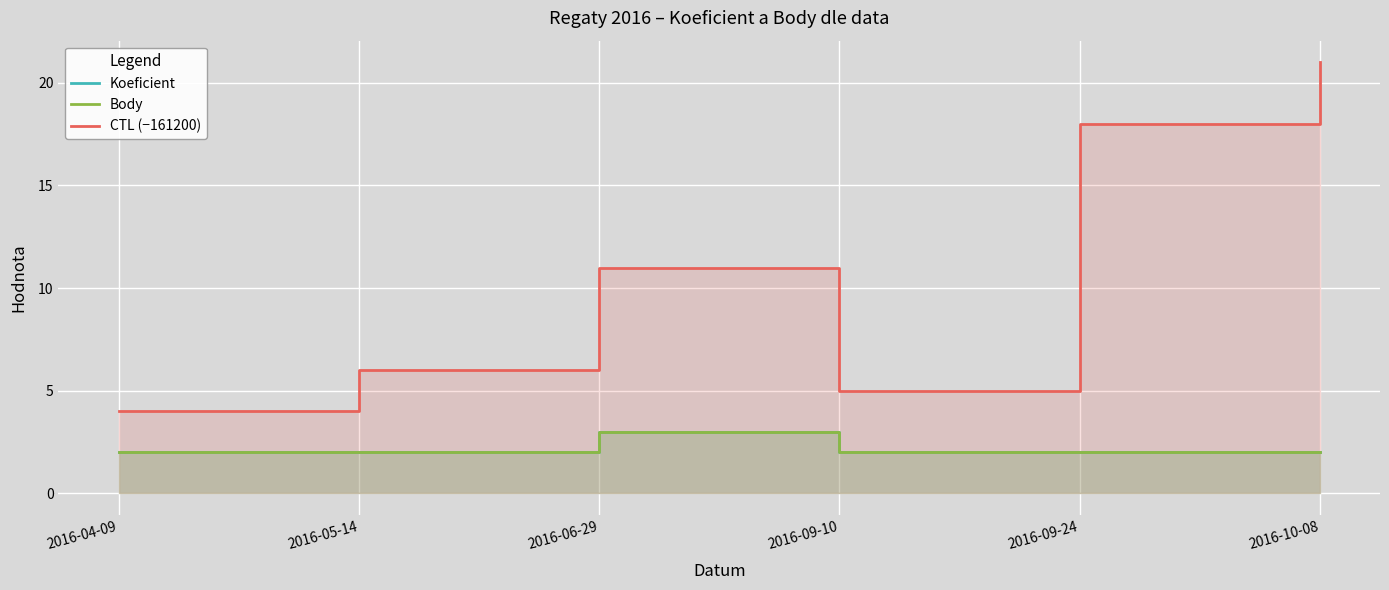

At 2016-09-24, list the series in order from smallest to largest.

Koeficient, Body, CTL (−161200)